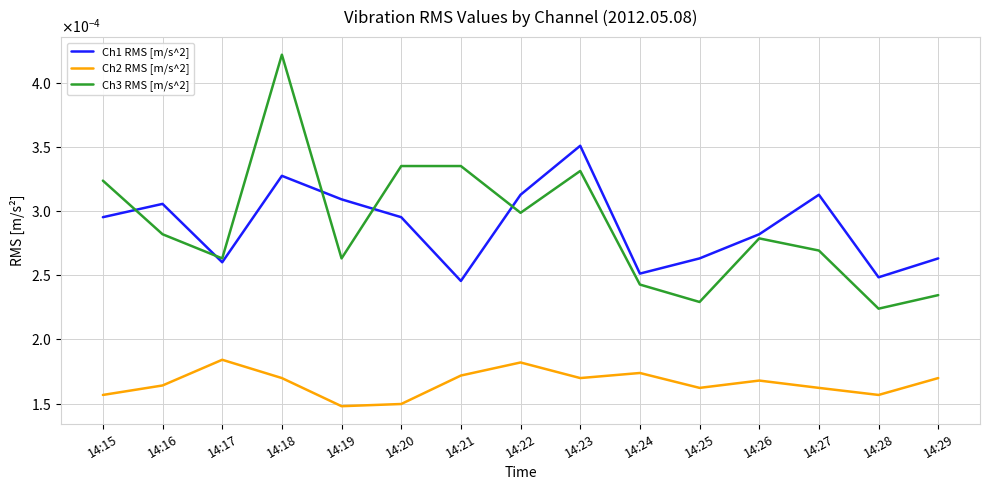

Which series has the largest total across all categories?

Ch3 RMS [m/s^2]